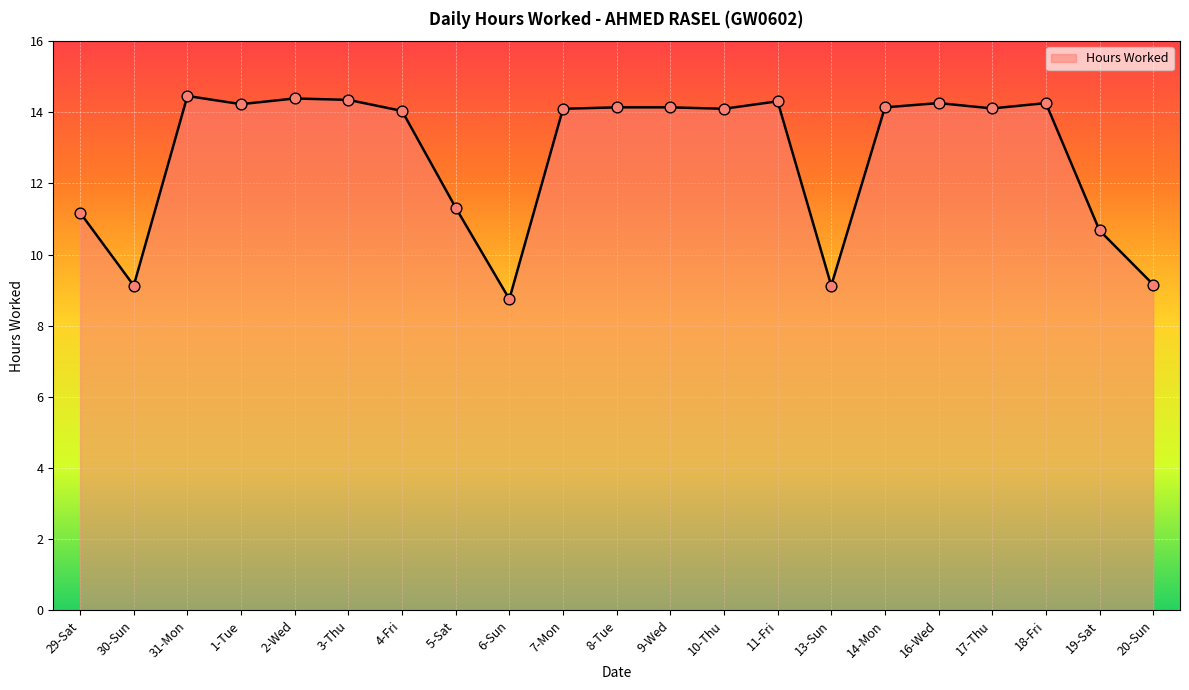

What is the ratio of the value at 9-Wed to the value at 20-Sun?

1.5